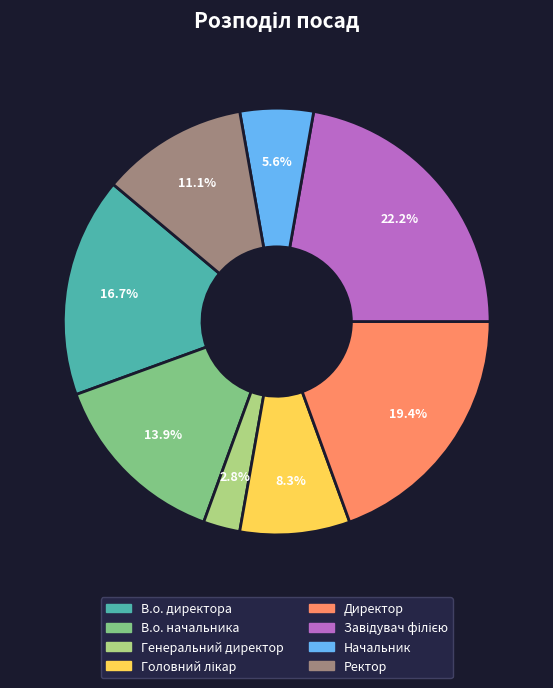

How many segments does this pie chart have?

8